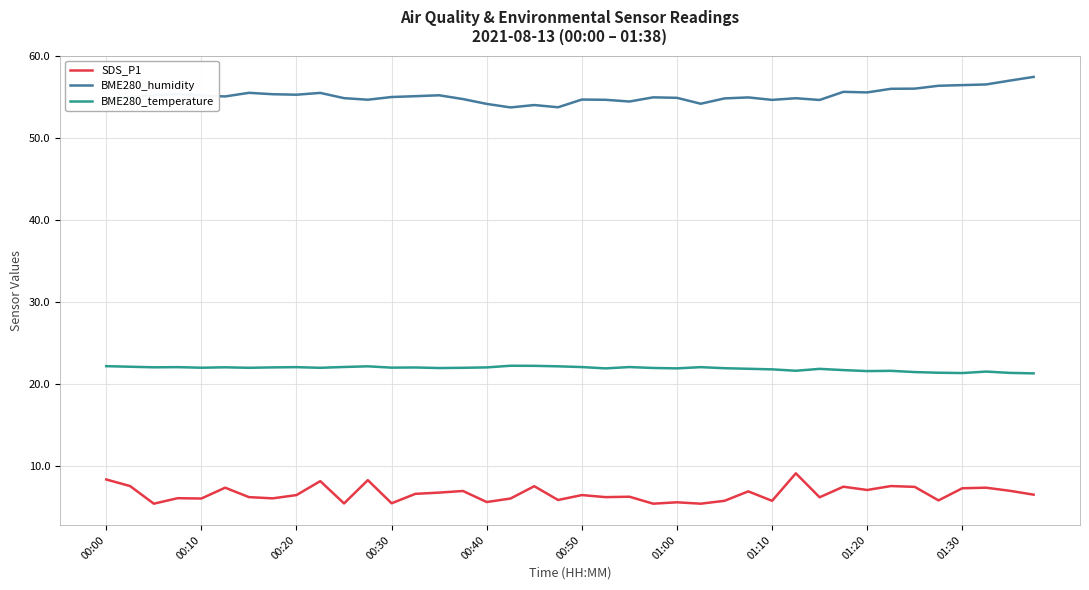

Rank the series by their maximum value, from highest to lowest.

BME280_humidity, BME280_temperature, SDS_P1